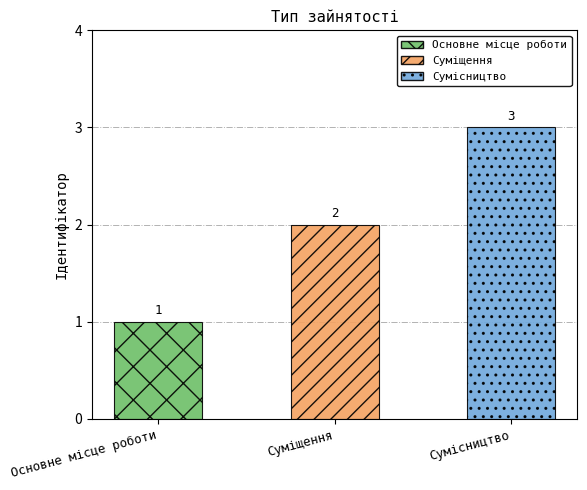

Which category has the highest value across all series?

Сумісництво